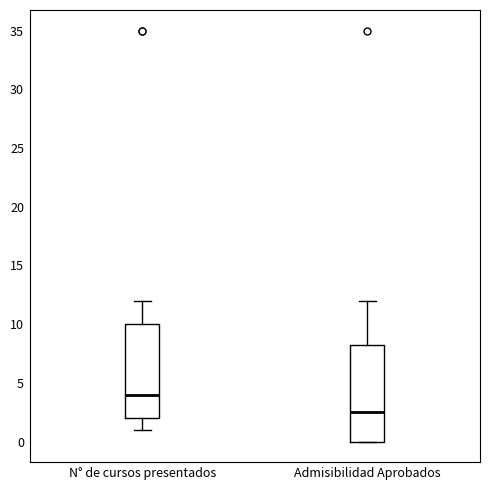

Which box has the lowest median line?

Admisibilidad Aprobados